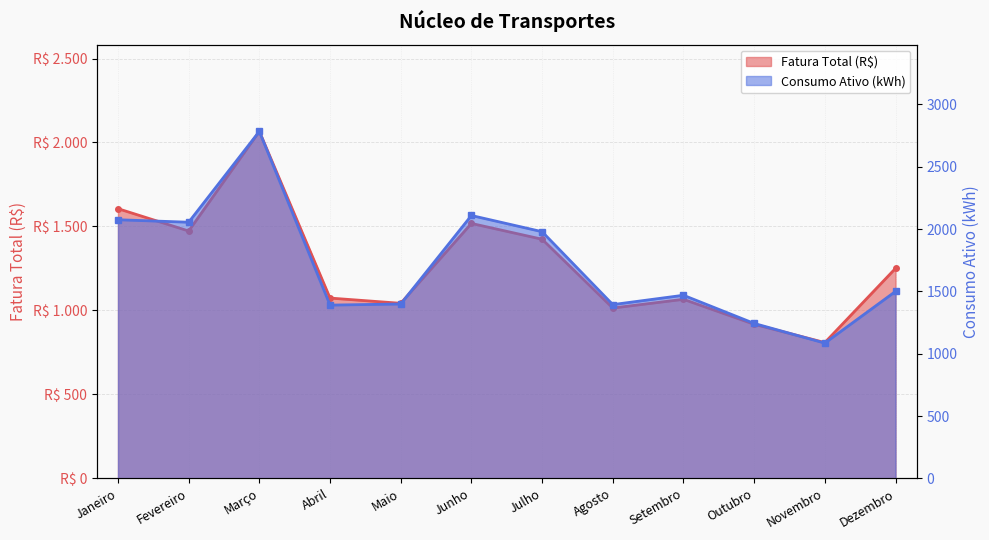

What is the label of the 6th point from the right?

Julho